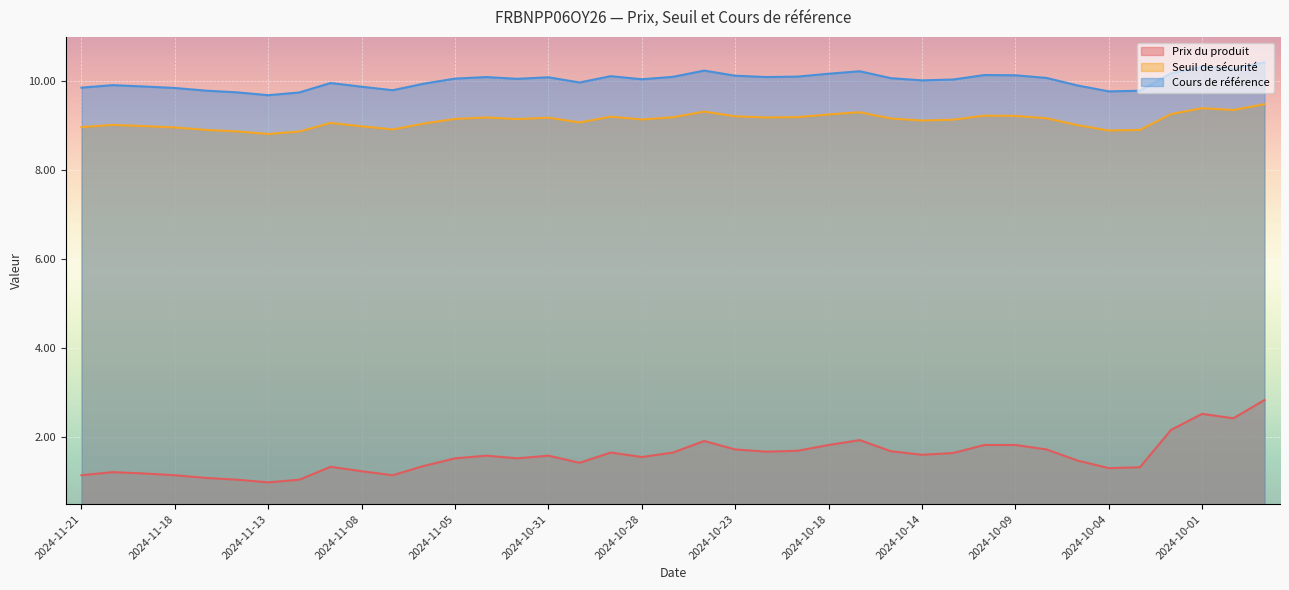

True or false: Prix du produit has more than 0 interior local peaks.

True